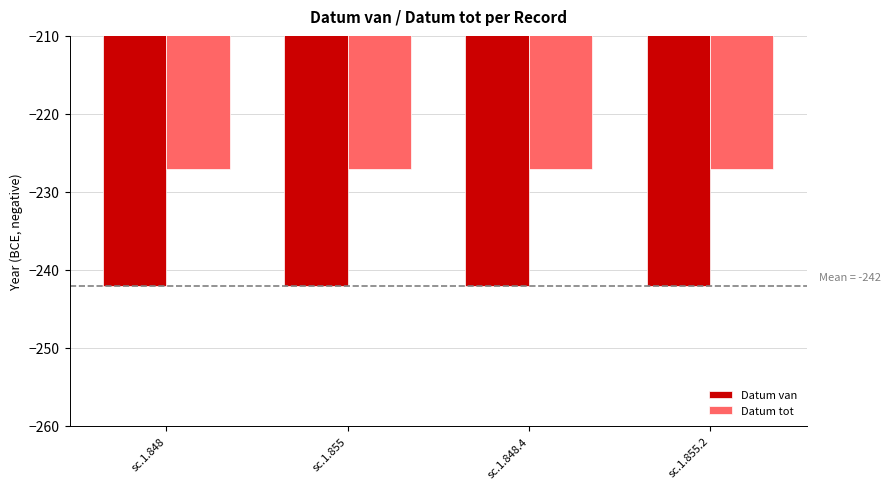

At how many categories does at least one series exceed -235?

4